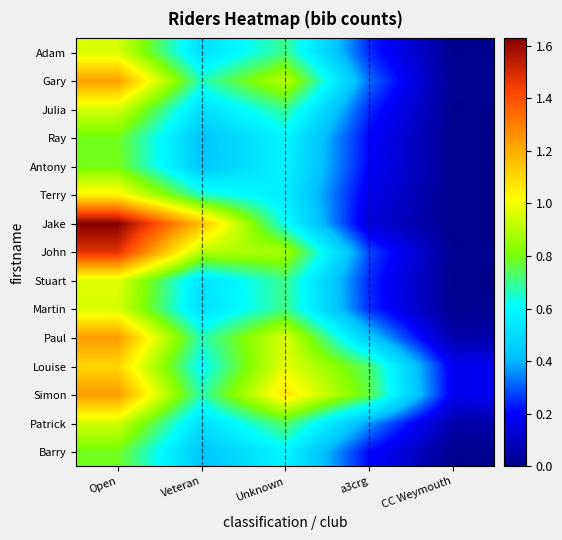

Reading left to right, list all the values displayed in this chart.

Adam: Open=1.0	Veteran=0.5	Unknown=0.7	a3crg=0.2	CC Weymouth=0.0
Gary: Open=1.2	Veteran=0.7	Unknown=0.9	a3crg=0.3	CC Weymouth=0.0
Julia: Open=0.9	Veteran=0.5	Unknown=0.7	a3crg=0.2	CC Weymouth=0.0
Ray: Open=0.8	Veteran=0.4	Unknown=0.6	a3crg=0.2	CC Weymouth=0.0
Antony: Open=0.8	Veteran=0.4	Unknown=0.6	a3crg=0.2	CC Weymouth=0.0
Terry: Open=1.0	Veteran=0.7	Unknown=0.6	a3crg=0.2	CC Weymouth=0.0
Jake: Open=1.6	Veteran=1.2	Unknown=0.6	a3crg=0.1	CC Weymouth=0.0
John: Open=1.5	Veteran=0.9	Unknown=0.9	a3crg=0.3	CC Weymouth=0.0
Stuart: Open=1.0	Veteran=0.5	Unknown=0.7	a3crg=0.2	CC Weymouth=0.0
Martin: Open=1.0	Veteran=0.5	Unknown=0.7	a3crg=0.3	CC Weymouth=0.0
Paul: Open=1.2	Veteran=0.7	Unknown=1.0	a3crg=0.4	CC Weymouth=0.1
Louise: Open=1.1	Veteran=0.6	Unknown=1.0	a3crg=0.7	CC Weymouth=0.2
Simon: Open=1.2	Veteran=0.7	Unknown=1.1	a3crg=0.8	CC Weymouth=0.2
Patrick: Open=0.9	Veteran=0.5	Unknown=0.7	a3crg=0.4	CC Weymouth=0.1
Barry: Open=0.8	Veteran=0.4	Unknown=0.6	a3crg=0.2	CC Weymouth=0.0